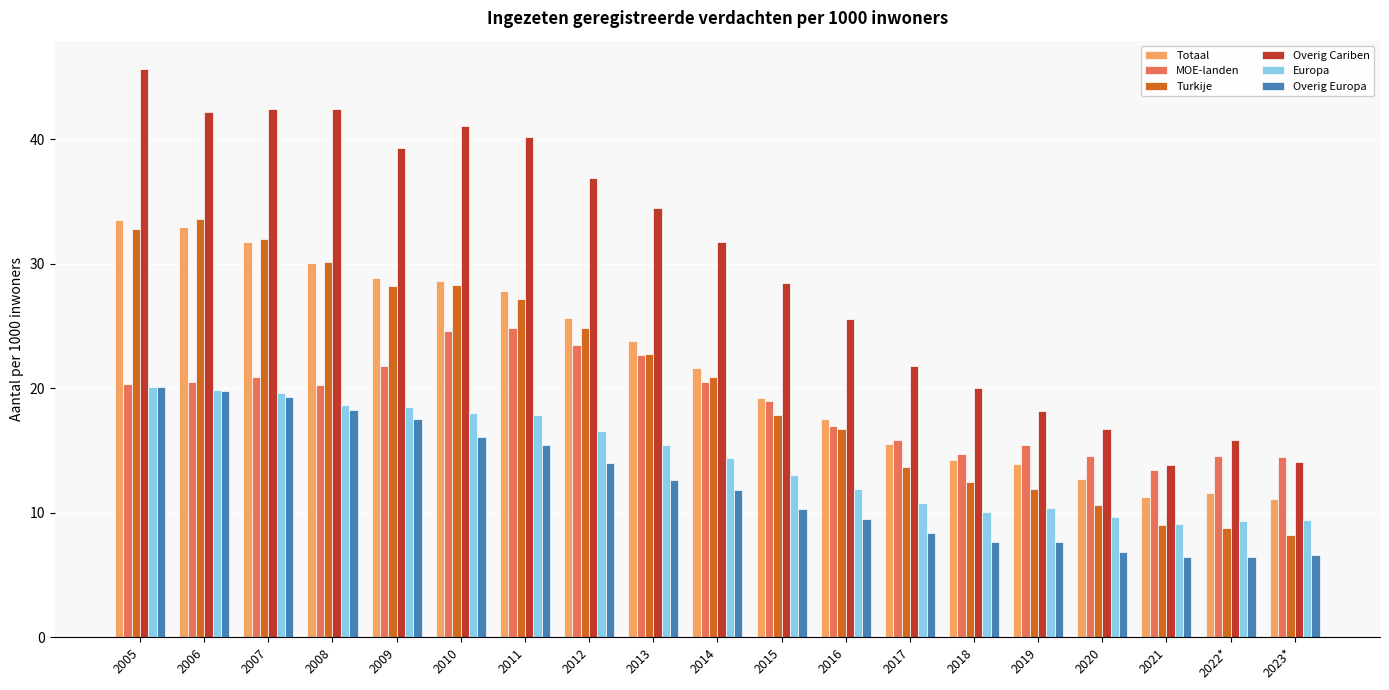

Which series has the largest range (max minus min)?

Overig Cariben